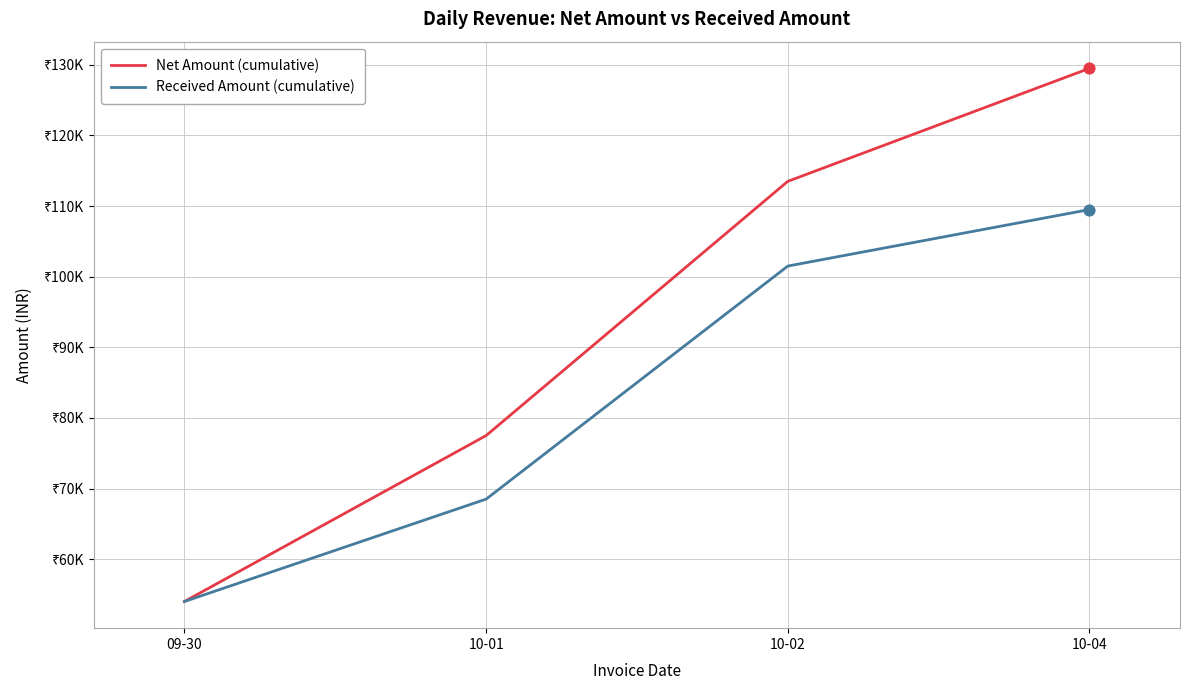

At which category is the sum across all series the highest?

10-04